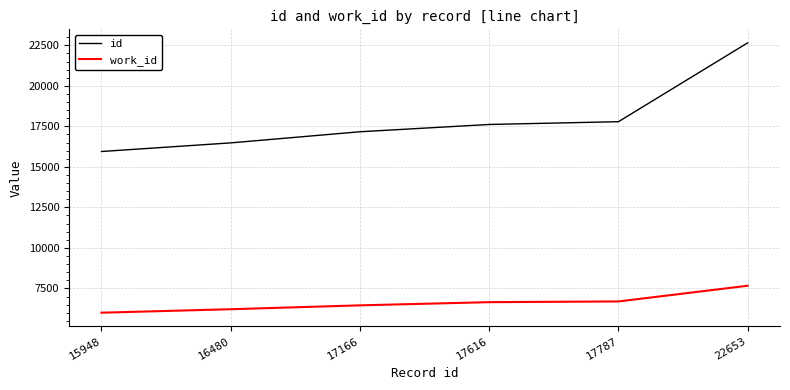

Between 16480 and 17616, which series saw the biggest shift?

id